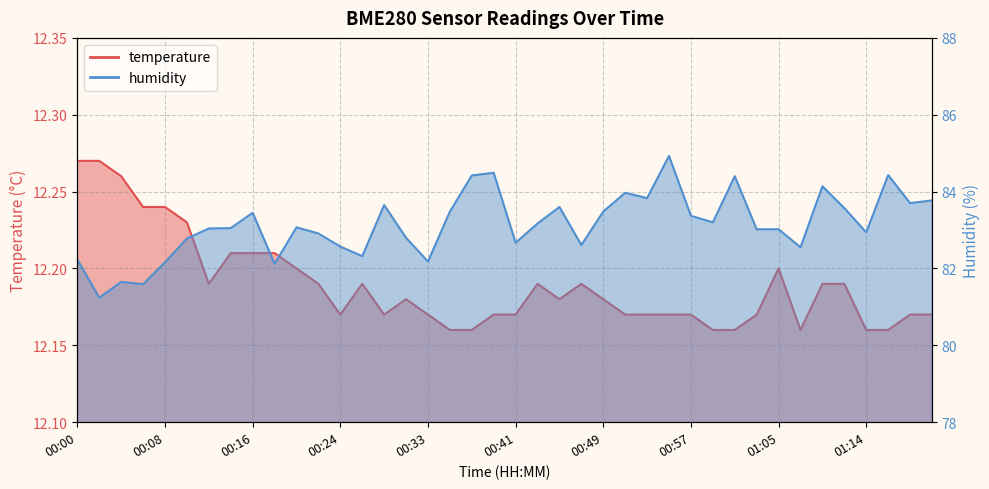

What are all the series names shown in the legend?

temperature, humidity